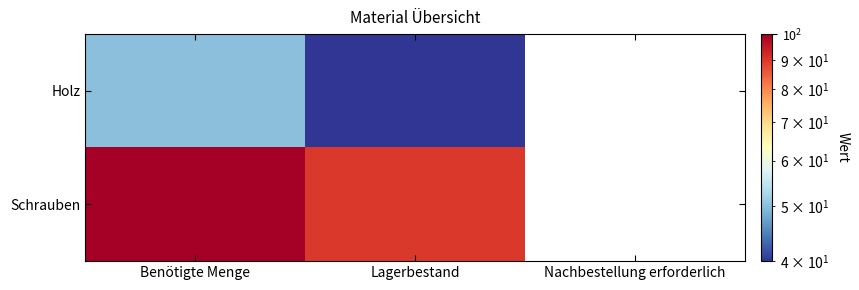

What is the greatest value displayed?

100